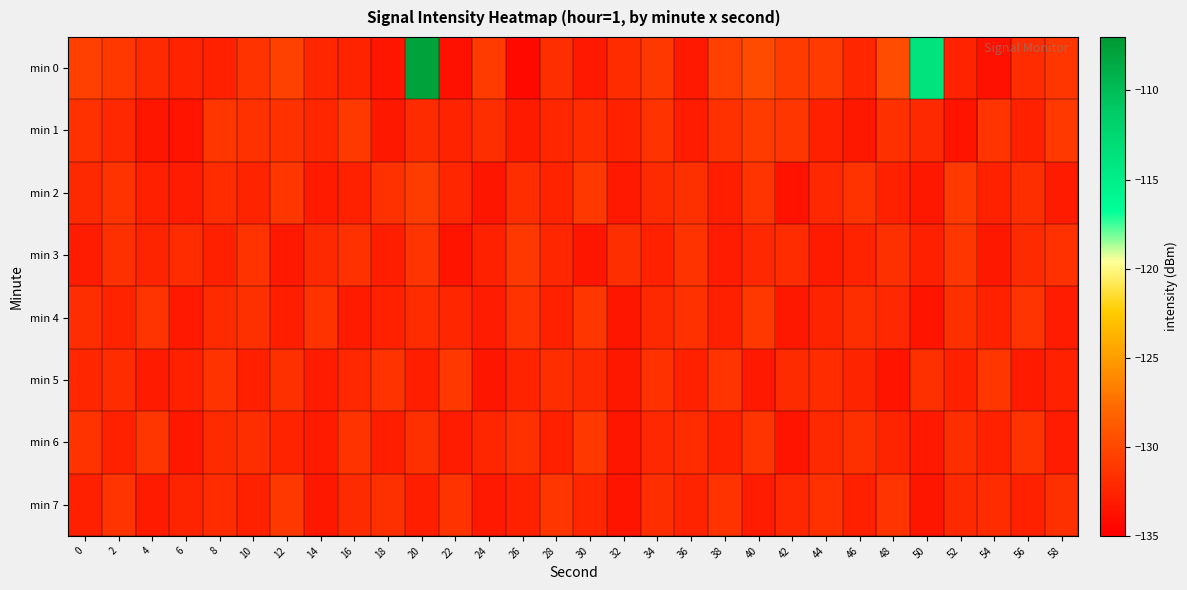

Reading right to left, transcribe all the data shown in this chart.

min 0: 58=-131.2	56=-131.9	54=-133.7	52=-132.5	50=-113.9	48=-129.7	46=-132.3	44=-130.9	42=-130.9	40=-129.8	38=-130.6	36=-133.2	34=-131.1	32=-131.9	30=-133.2	28=-131.8	26=-134.3	24=-130.9	22=-133.7	20=-107.8	18=-133.5	16=-132.6	14=-132.3	12=-130.5	10=-131.5	8=-132.7	6=-132.5	4=-132.0	2=-131.1	0=-130.6
min 1: 58=-131.0	56=-132.6	54=-131.3	52=-133.5	50=-132.1	48=-131.7	46=-133.3	44=-132.8	42=-131.2	40=-130.9	38=-131.6	36=-133.0	34=-131.4	32=-132.7	30=-131.9	28=-132.3	26=-133.1	24=-131.8	22=-132.5	20=-132.0	18=-133.3	16=-131.0	14=-132.3	12=-131.5	10=-131.6	8=-131.3	6=-133.5	4=-133.4	2=-132.3	0=-131.5
min 2: 58=-133.1	56=-131.8	54=-132.7	52=-131.0	50=-133.3	48=-132.6	46=-131.4	44=-132.2	42=-133.6	40=-131.3	38=-132.9	36=-131.7	34=-132.0	32=-133.2	30=-131.1	28=-132.5	26=-131.8	24=-133.4	22=-132.3	20=-130.8	18=-131.6	16=-132.7	14=-133.1	12=-131.2	10=-132.4	8=-131.9	6=-133.0	4=-132.8	2=-131.5	0=-132.1
min 3: 58=-131.6	56=-132.0	54=-133.3	52=-131.2	50=-132.8	48=-131.7	46=-132.5	44=-133.1	42=-131.9	40=-132.2	38=-133.0	36=-131.4	34=-132.7	32=-131.8	30=-133.4	28=-132.3	26=-131.1	24=-132.6	22=-133.5	20=-131.3	18=-132.9	16=-131.6	14=-132.1	12=-133.2	10=-131.5	8=-132.8	6=-131.9	4=-132.4	2=-131.7	0=-133.0
min 4: 58=-133.0	56=-131.3	54=-132.6	52=-131.7	50=-133.5	48=-132.2	46=-131.8	44=-132.4	42=-133.3	40=-131.1	38=-132.8	36=-131.6	34=-132.1	32=-133.4	30=-131.2	28=-132.7	26=-131.5	24=-133.0	22=-132.3	20=-131.9	18=-132.6	16=-133.1	14=-131.4	12=-132.9	10=-131.7	8=-132.0	6=-133.2	4=-131.3	2=-132.5	0=-131.8
min 5: 58=-132.6	56=-133.1	54=-131.2	52=-132.8	50=-131.7	48=-133.5	46=-132.4	44=-131.9	42=-132.0	40=-133.2	38=-131.3	36=-132.7	34=-131.6	32=-133.3	30=-132.1	28=-131.8	26=-132.5	24=-133.4	22=-131.1	20=-132.9	18=-131.5	16=-132.2	14=-133.0	12=-131.7	10=-132.8	8=-131.4	6=-132.6	4=-133.1	2=-131.9	0=-132.3
min 6: 58=-133.0	56=-131.5	54=-132.7	52=-131.8	50=-133.2	48=-132.4	46=-131.7	44=-132.1	42=-133.5	40=-131.3	38=-132.6	36=-131.9	34=-132.2	32=-133.4	30=-131.1	28=-132.8	26=-131.6	24=-132.3	22=-133.0	20=-131.7	18=-132.9	16=-131.4	14=-133.1	12=-132.5	10=-131.8	8=-132.0	6=-133.3	4=-131.2	2=-132.7	0=-131.5
min 7: 58=-131.7	56=-132.6	54=-131.9	52=-132.1	50=-133.4	48=-131.3	46=-132.8	44=-131.6	42=-132.2	40=-133.0	38=-131.4	36=-132.5	34=-131.8	32=-133.5	30=-132.3	28=-131.2	26=-132.7	24=-133.2	22=-131.5	20=-132.9	18=-131.7	16=-132.0	14=-133.3	12=-131.1	10=-132.6	8=-131.9	6=-132.4	4=-133.1	2=-131.3	0=-132.8